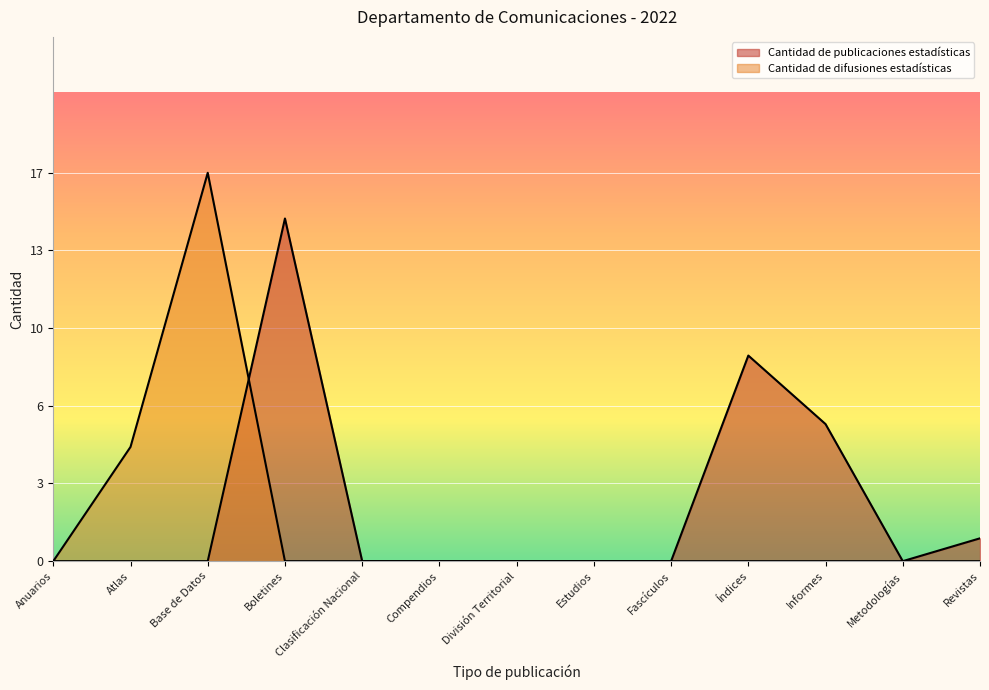

How many values exceed 0?

4